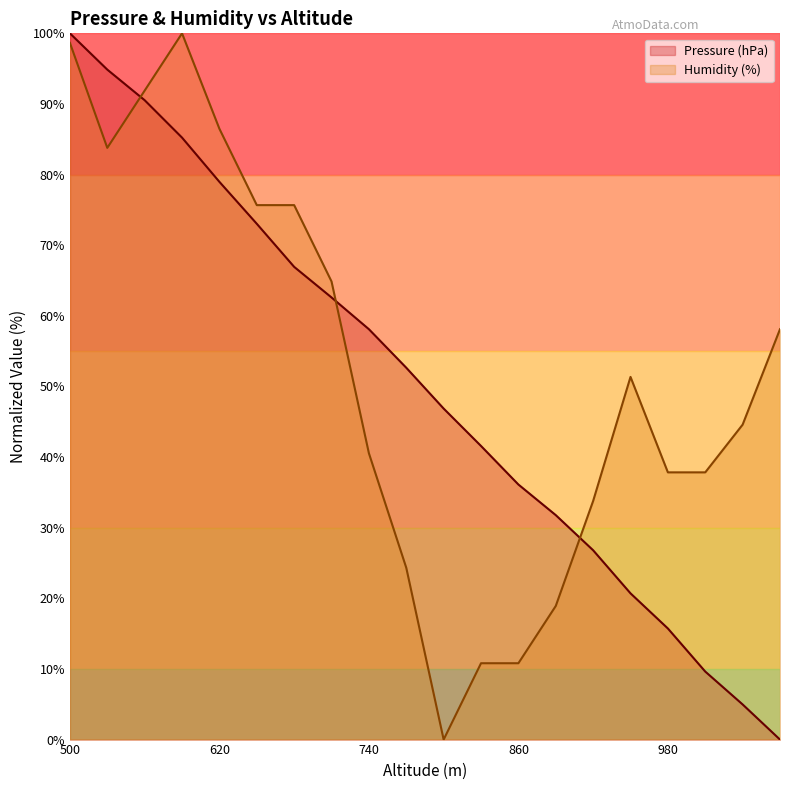

In Humidity (%), how many points are lower than both neighbors (excluding endpoints)?

2